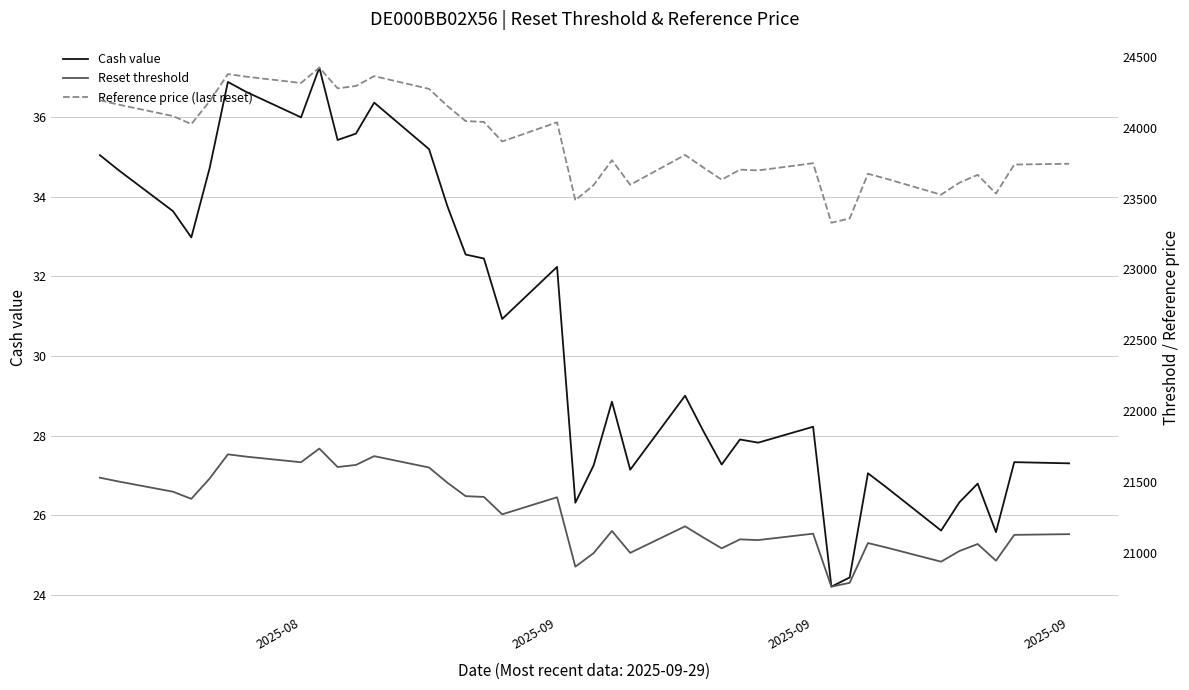

Is it true that Reset threshold equals 8569.8 at 36?

False